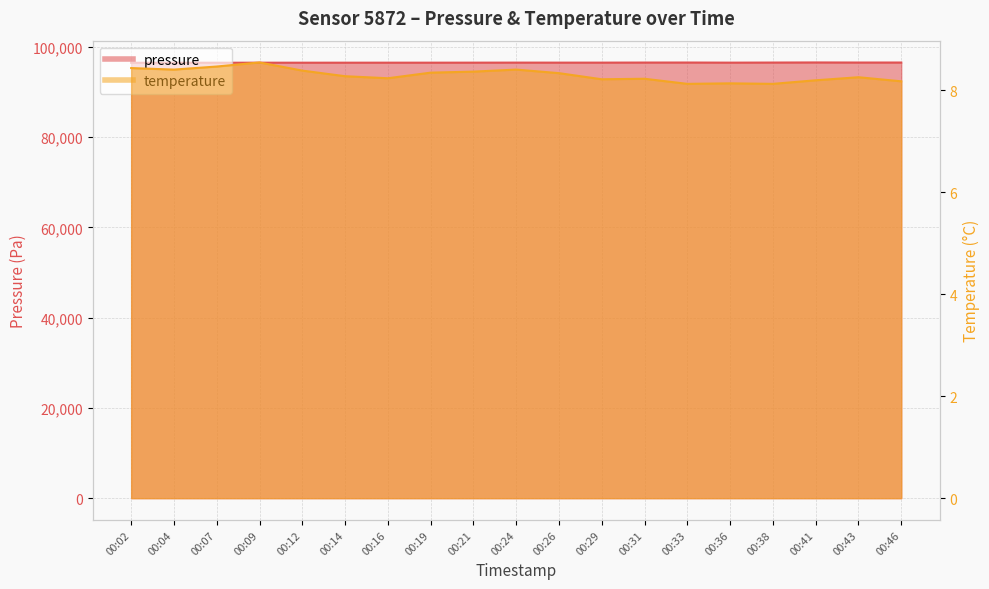

Is the value of pressure at 00:36 greater than the value of temperature at 00:36?

Yes